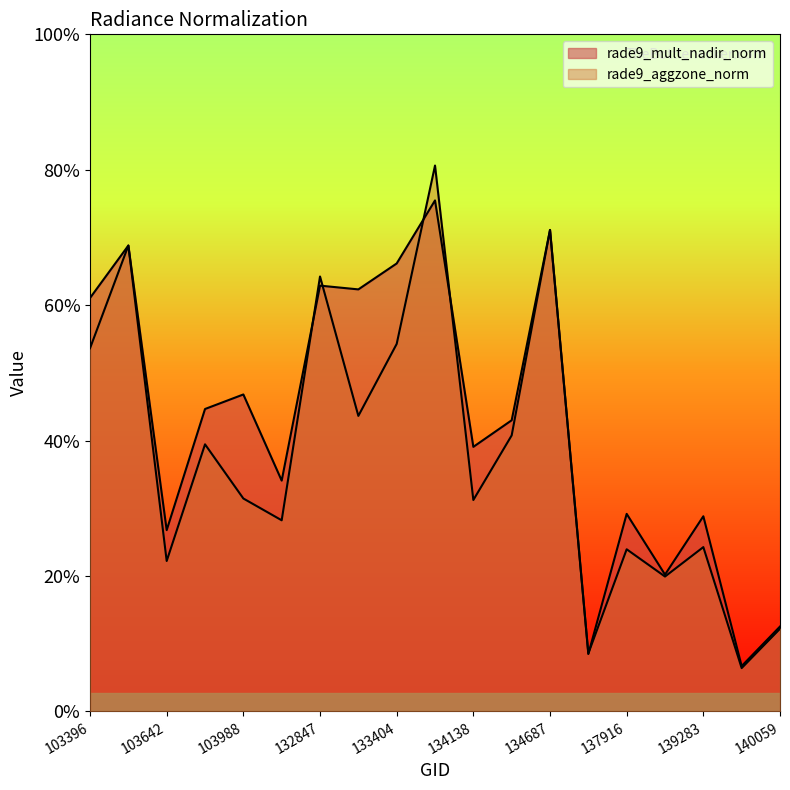

How many intersections are there between rade9_mult_nadir_norm and rade9_aggzone_norm?

5